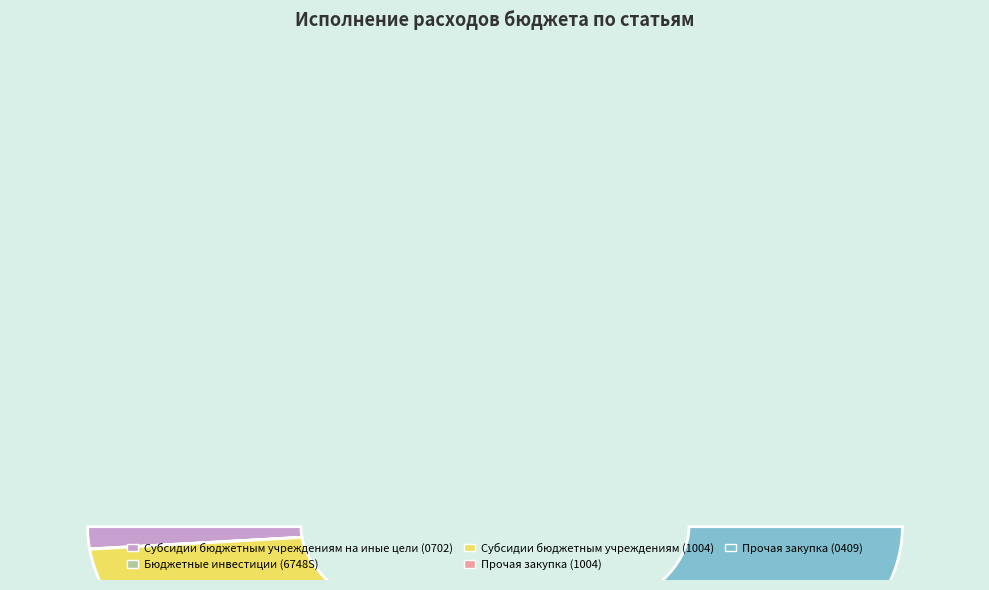

To the nearest percent, what is the difference between the Бюджетные инвестиции (6748S) and Субсидии бюджетным учреждениям на иные цели (0702) slice percentages?

3%